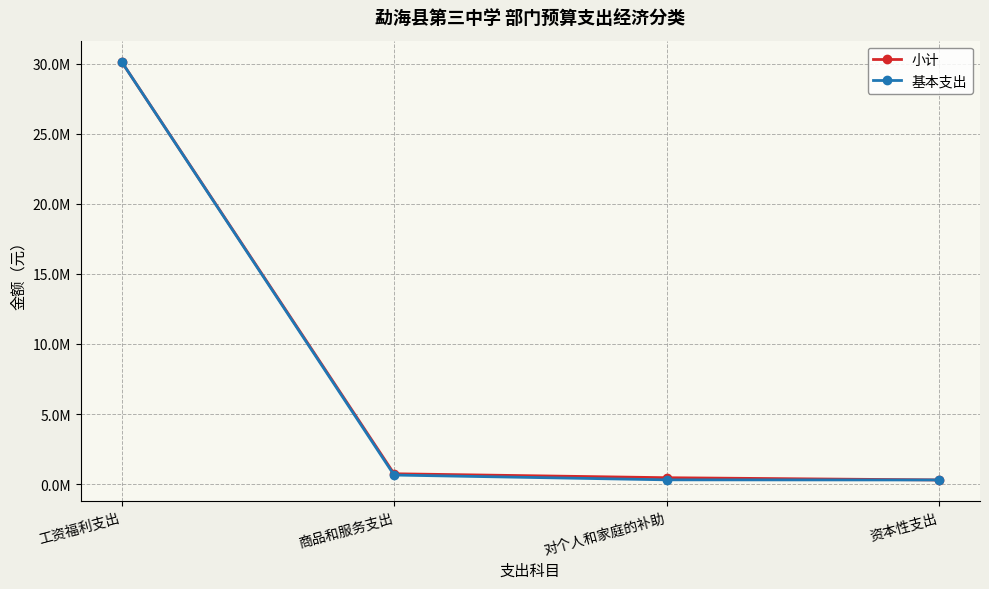

The 小计 series shows 265133.1 at 对个人和家庭的补助. True or false?

False